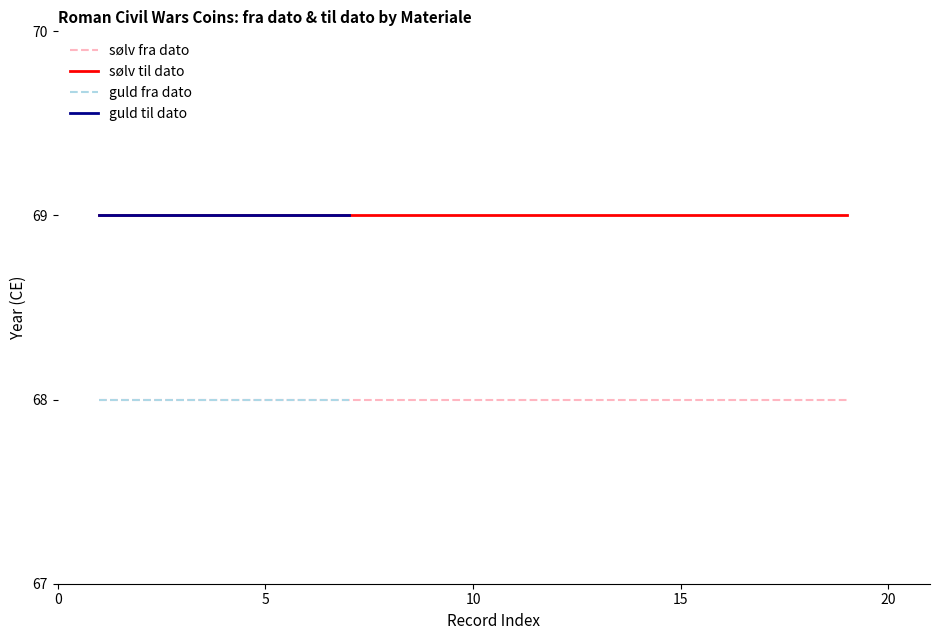

What is the value of the til dato Denarius point at the 3rd from the left?

69